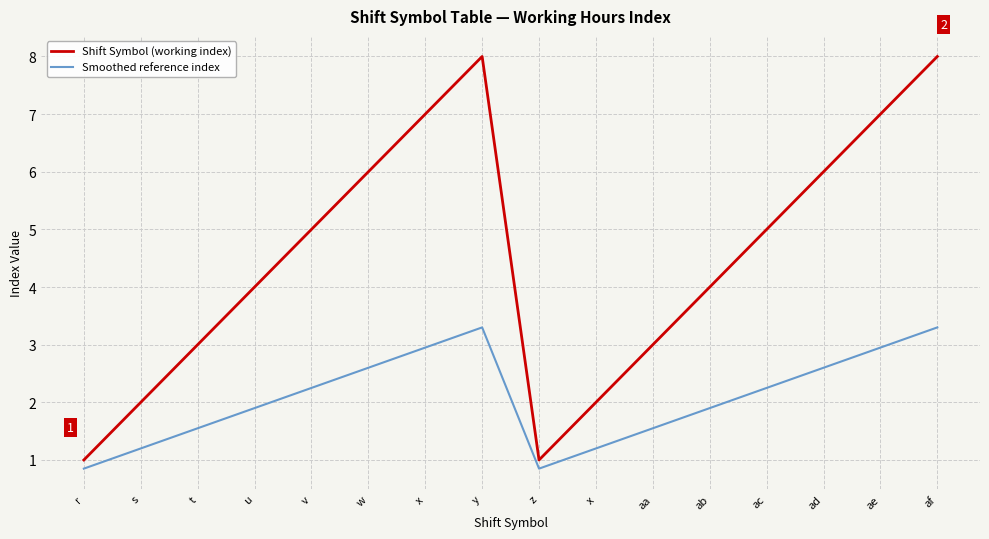

Reading right to left, transcribe all the data shown in this chart.

Shift Symbol (working index): 8.0	7.0	6.0	5.0	4.0	3.0	2.0	1.0	8.0	7.0	6.0	5.0	4.0	3.0	2.0	1.0
Smoothed reference index: 3.3	2.9	2.6	2.2	1.9	1.5	1.2	0.8	3.3	2.9	2.6	2.2	1.9	1.5	1.2	0.8